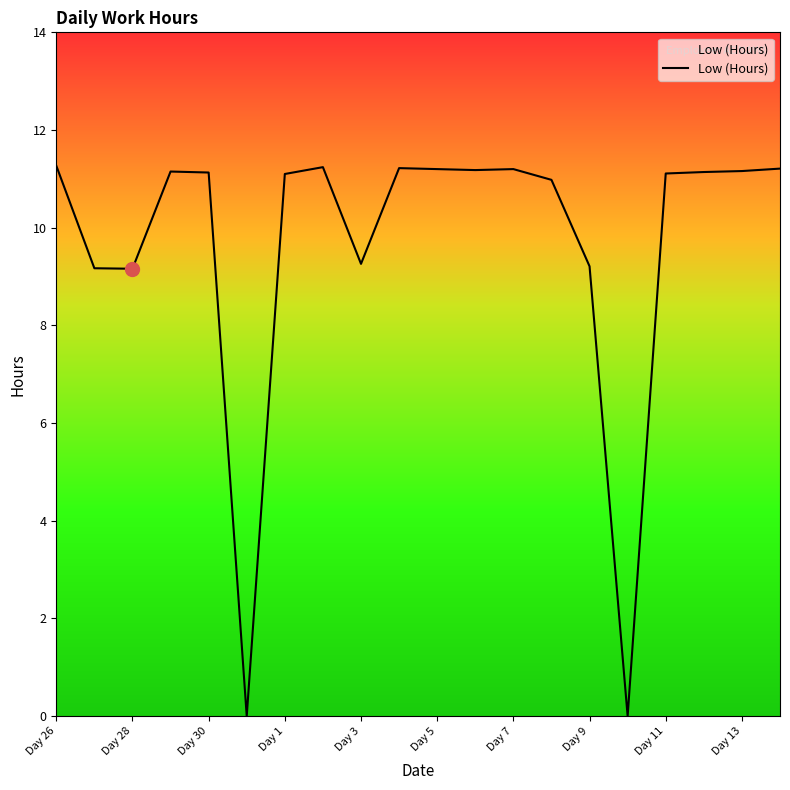

How many lines are shown in the chart?

1